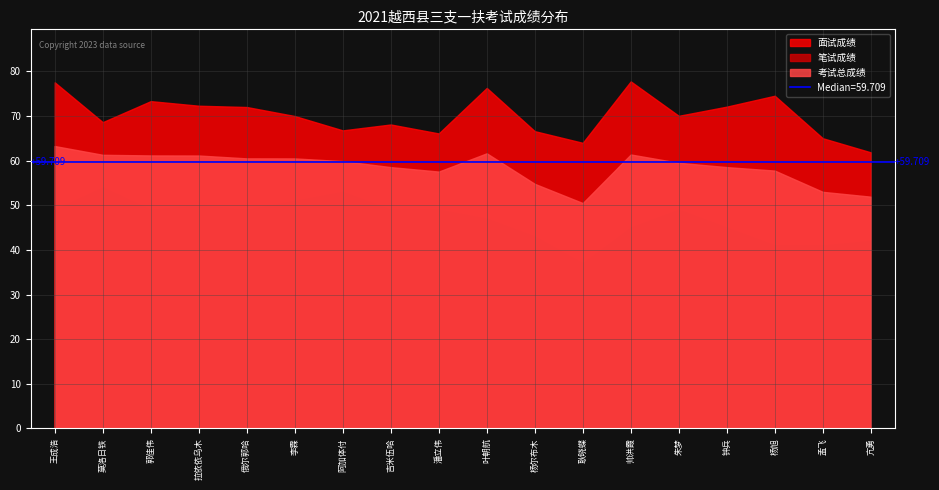

Which category has the highest value across all series?

帅洪霞